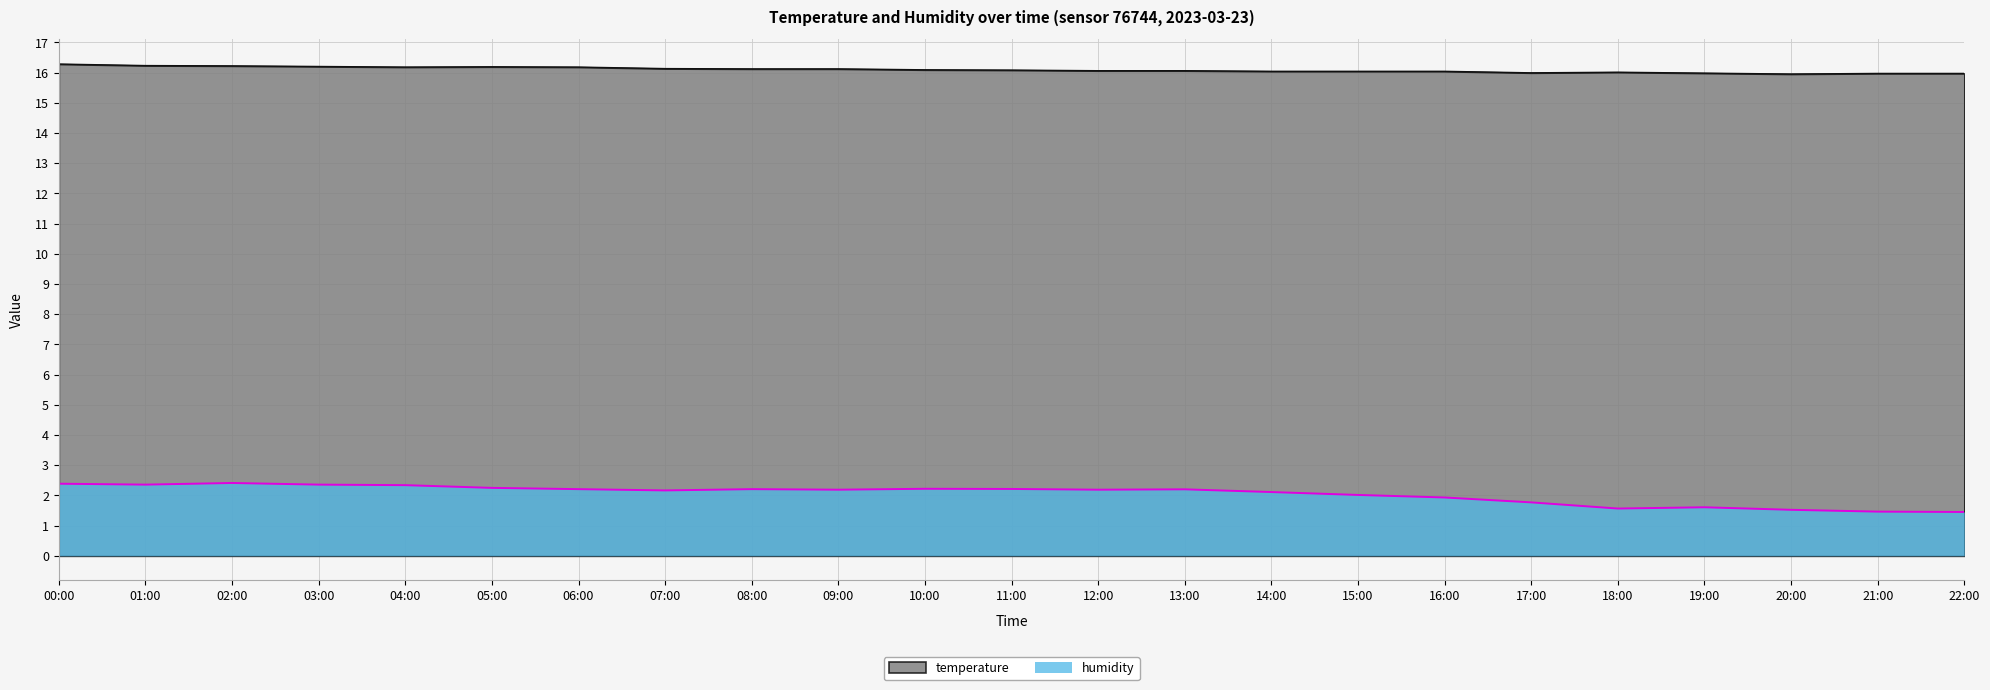

Is it true that humidity equals 1.0 at 17:00?

False